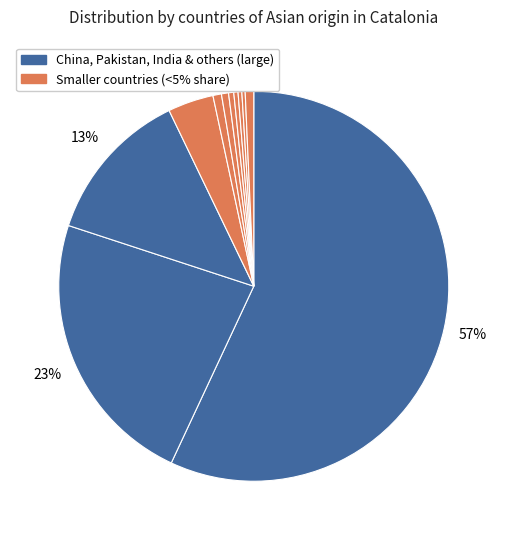

Which category has the biggest portion of the pie?

China